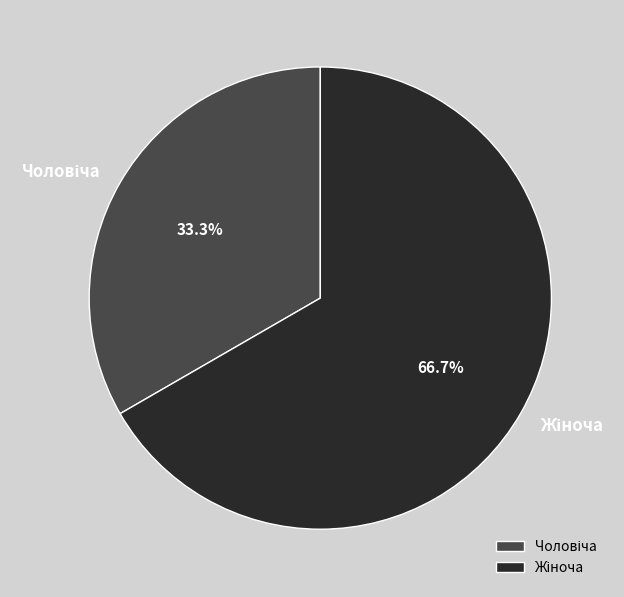

Is there any slice that represents more than half of the pie?

Yes